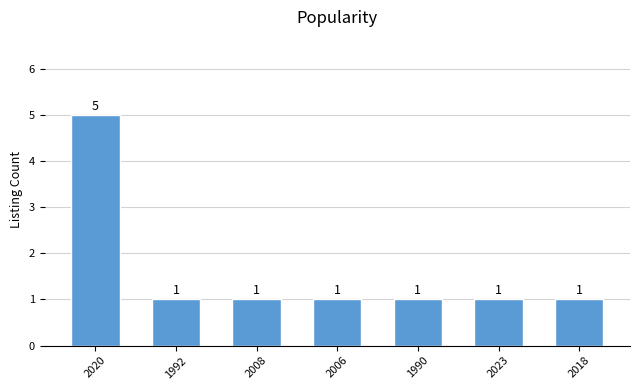

What is the label of the 5th bar from the left?

1990